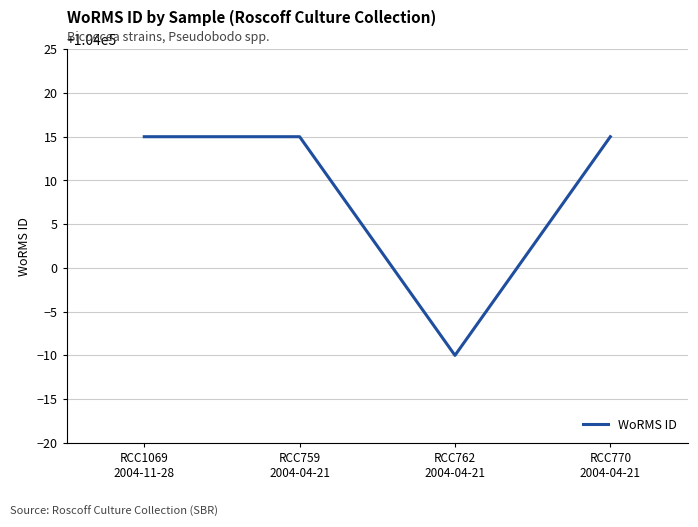

What is the average value?

104009